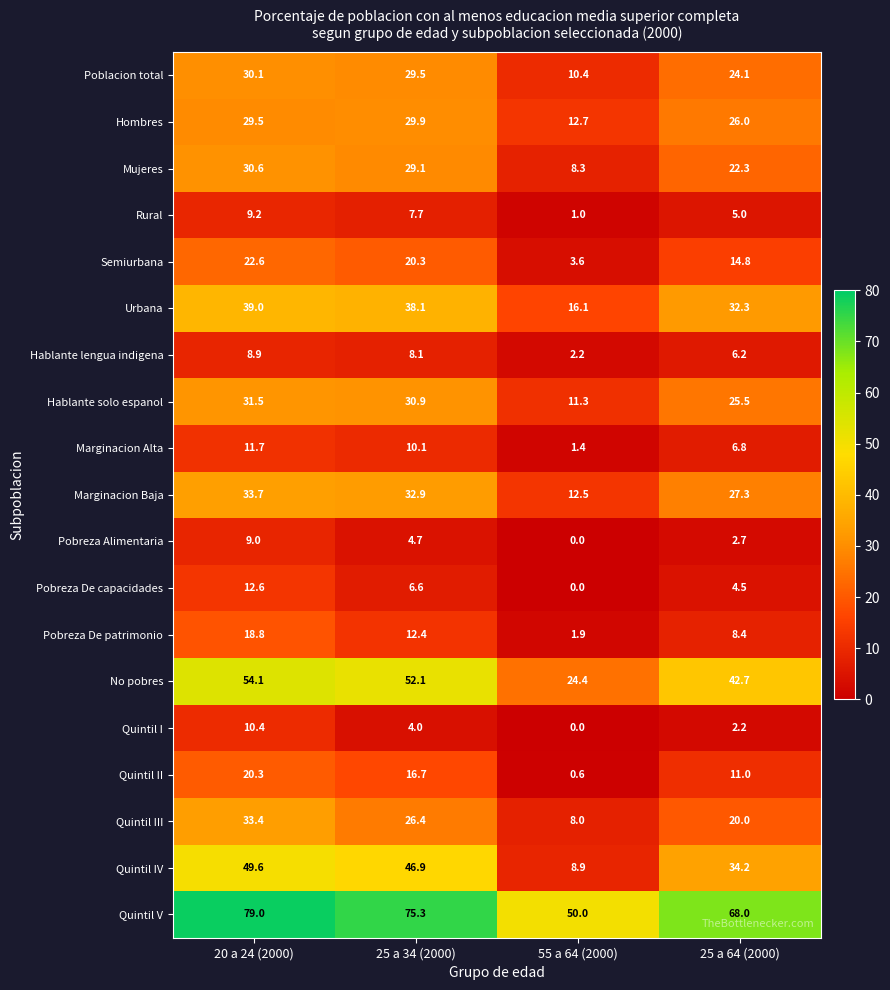

Between 55 a 64 (2000) and 25 a 64 (2000), which series saw the biggest shift?

Quintil IV